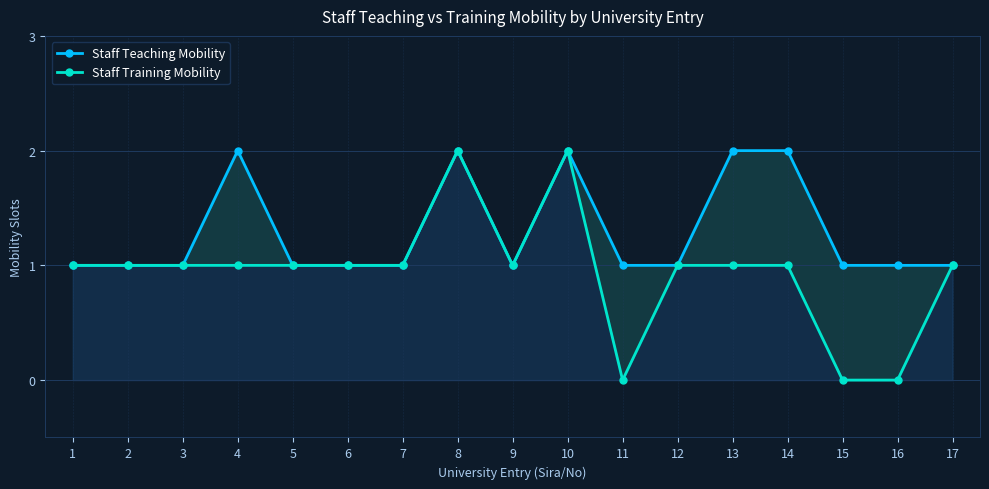

At which label is Staff Training Mobility closest to 1?

1